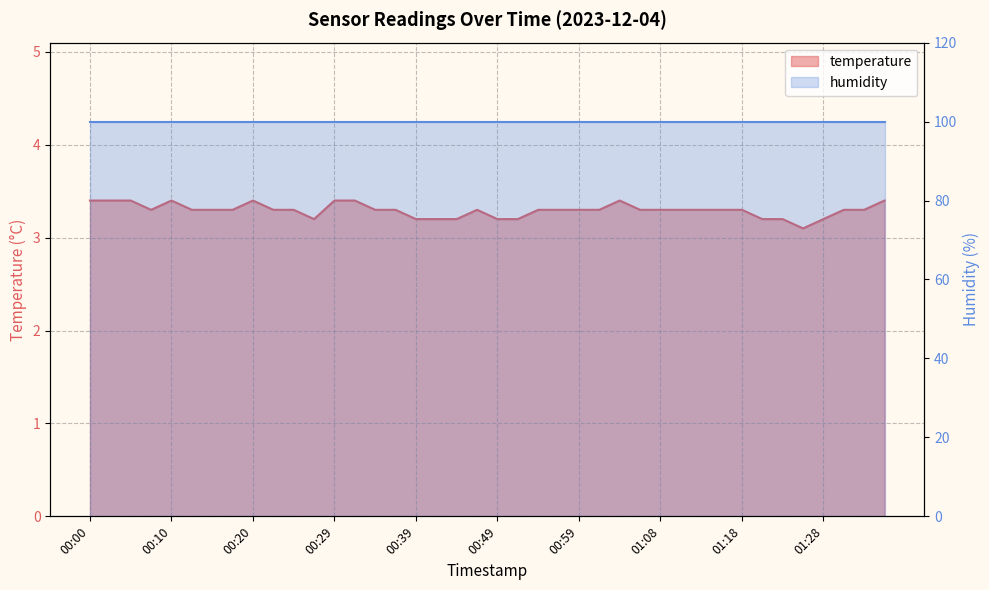

Read the value at 00:27.

3.2